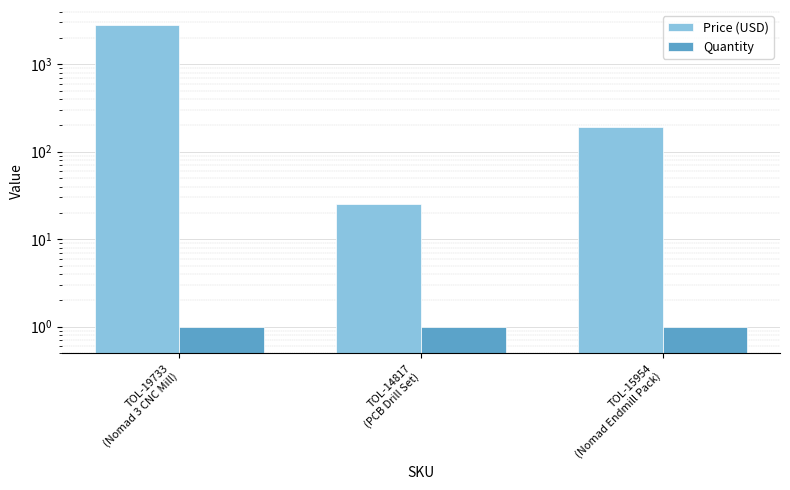

Read the Quantity value at TOL-19733
(Nomad 3 CNC Mill).

1